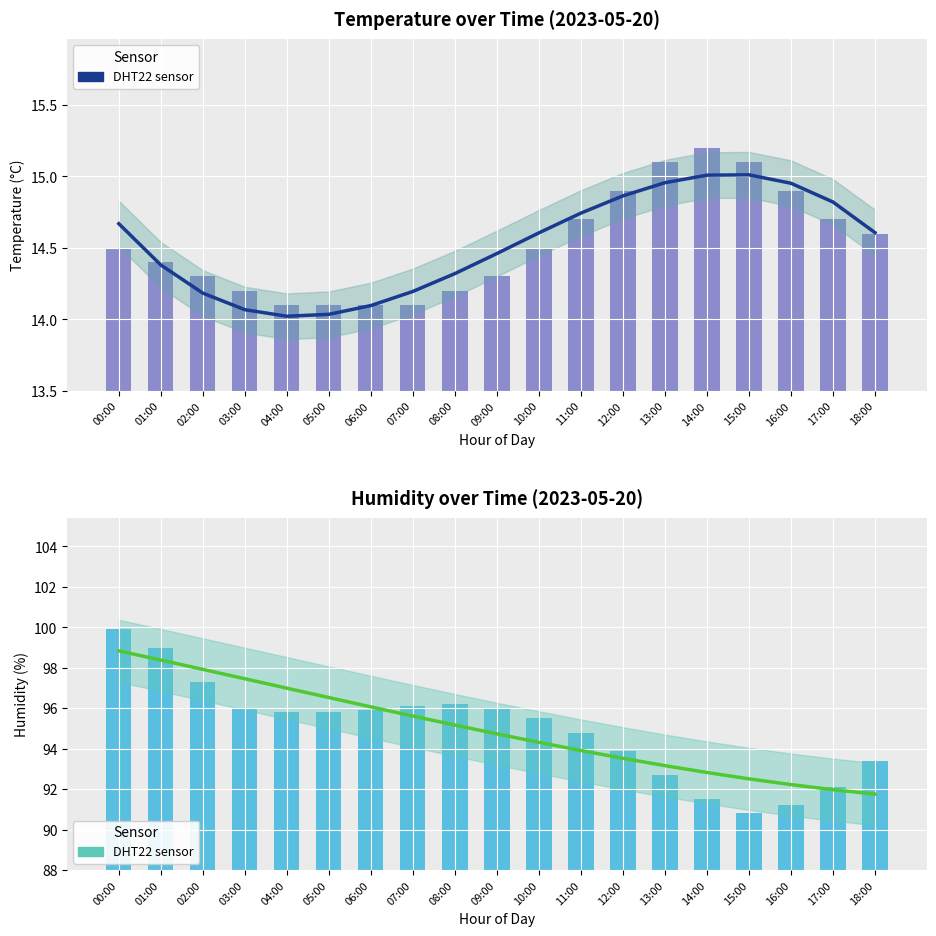

The temperature series shows 22.4 at 08:00. True or false?

False